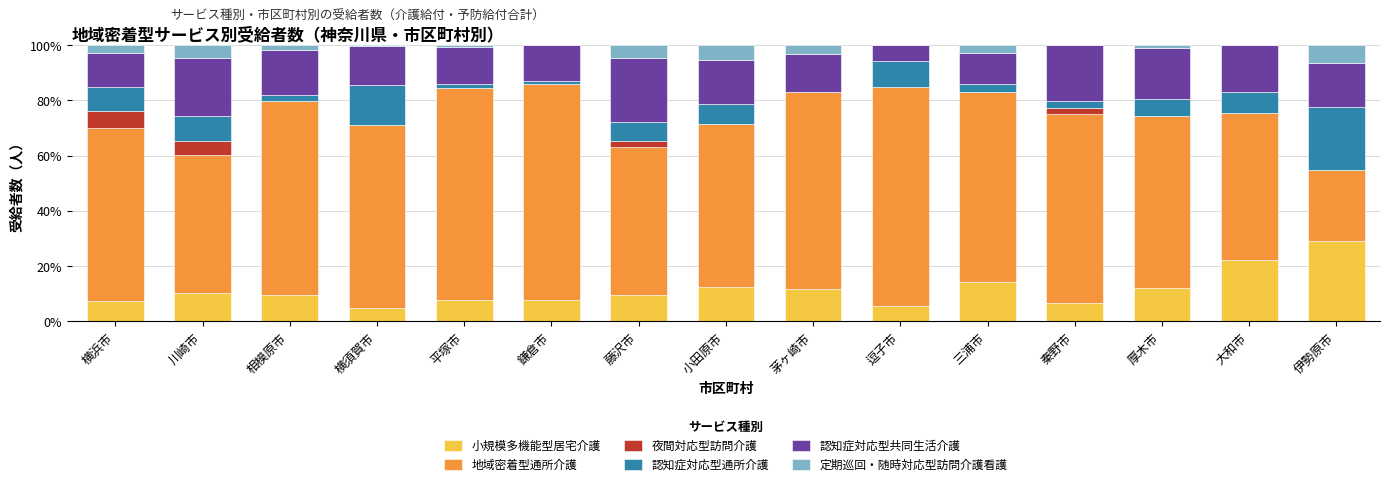

At which label does 小規模多機能型居宅介護 reach its peak?

伊勢原市